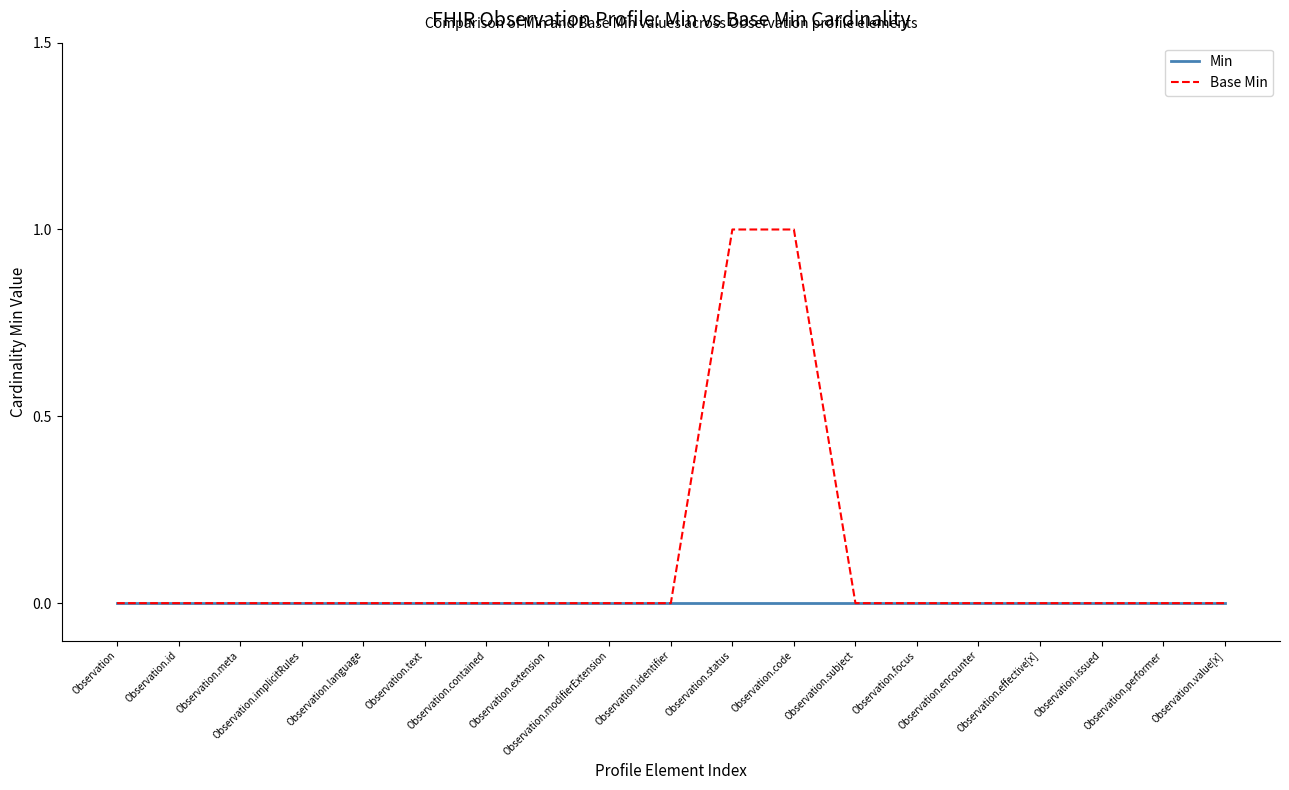

Which series has the largest total across all categories?

Base Min